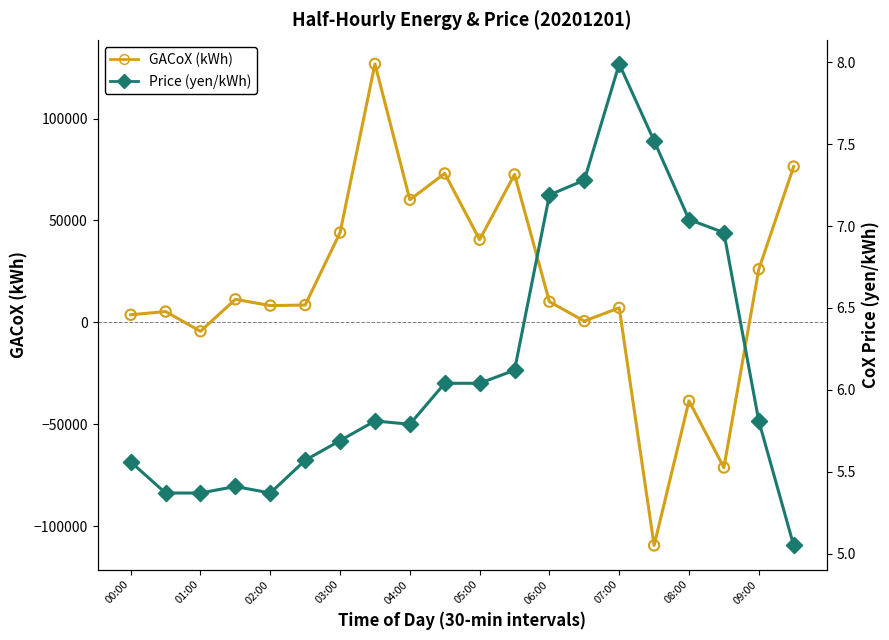

Which series has the largest total across all categories?

GACoX (kWh)